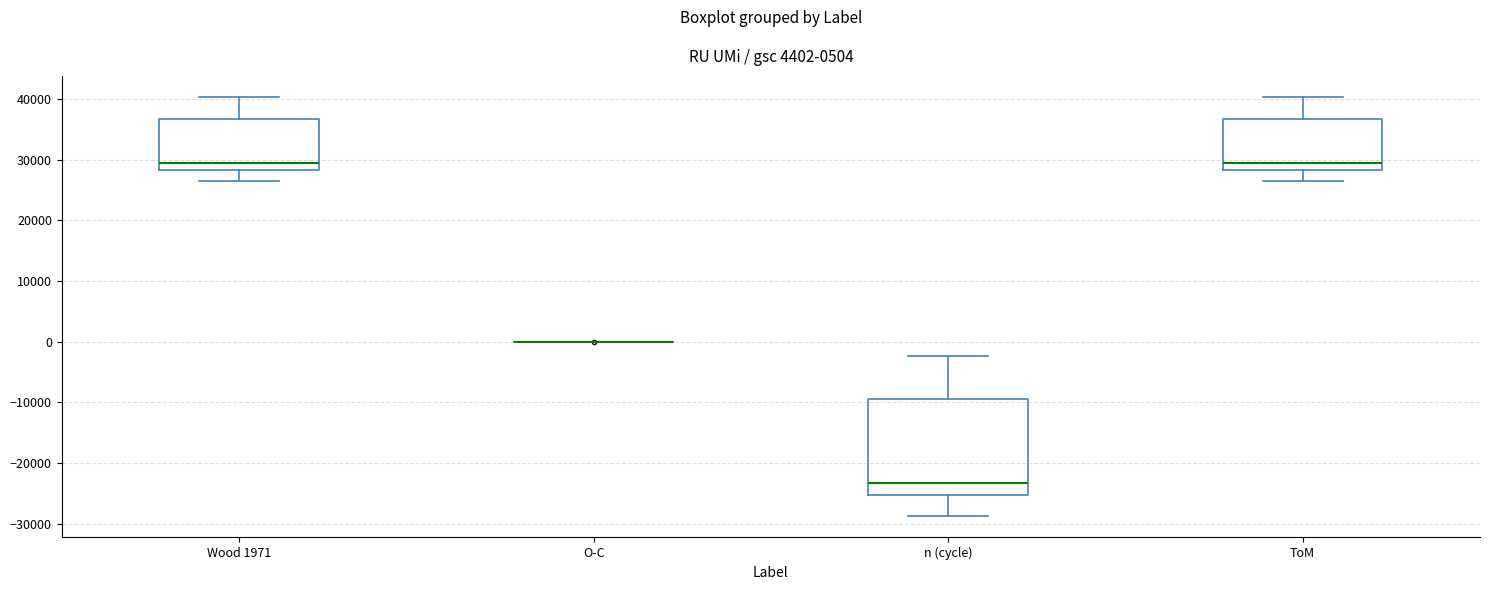

Which box is the tallest, from its lower edge to its upper edge?

n (cycle)